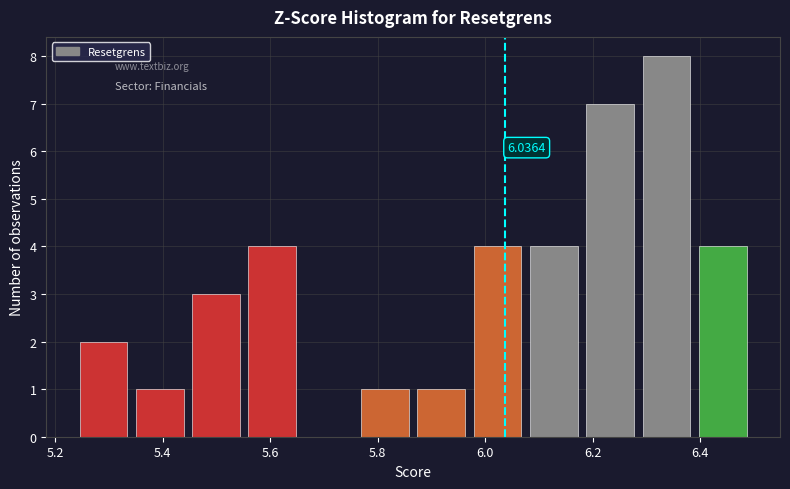

Over which range of the x-axis is the bar tallest?

6.28 to 6.38